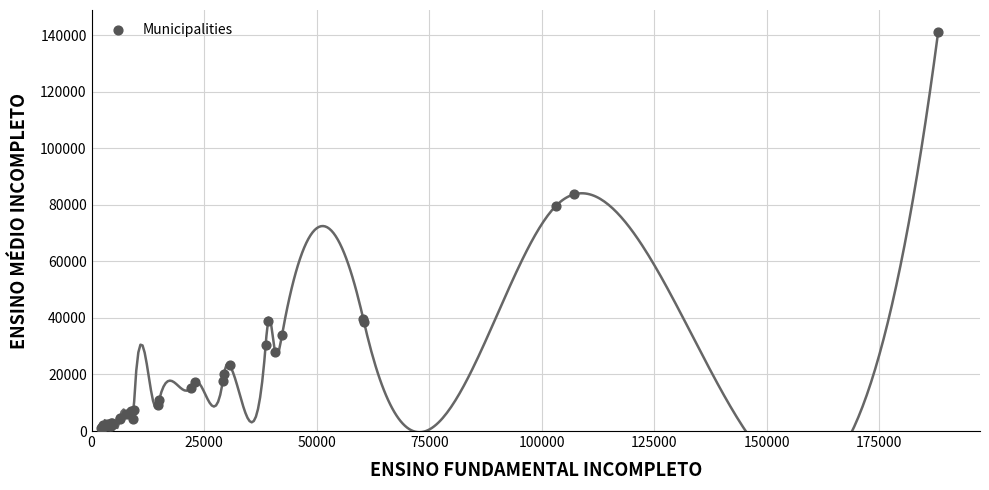

What Y value in the scatter plot is closest to 71045?

79568